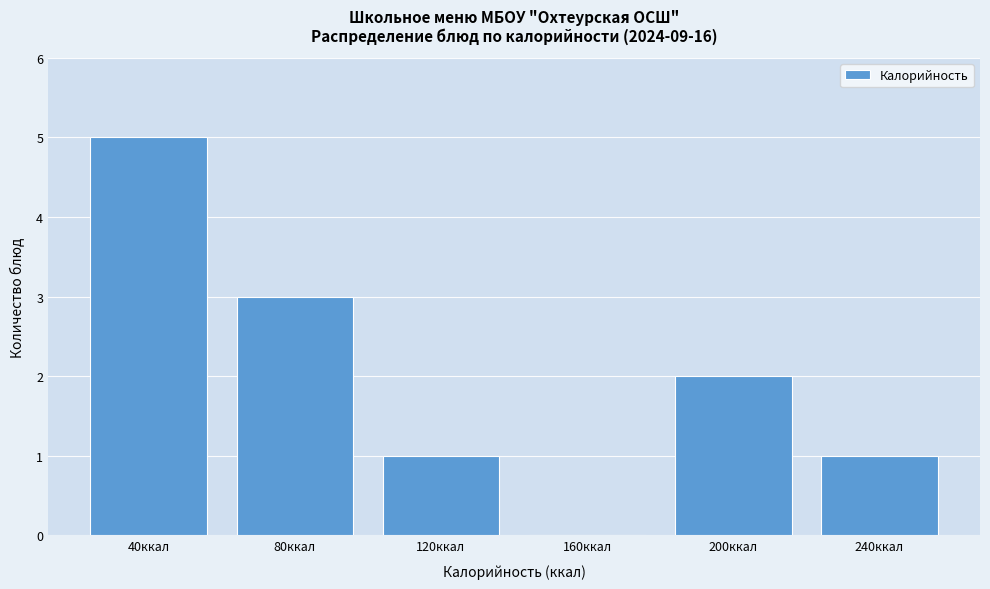

Reading left to right, transcribe all the data shown in this chart.

40ккал=5	80ккал=3	120ккал=1	160ккал=0	200ккал=2	240ккал=1